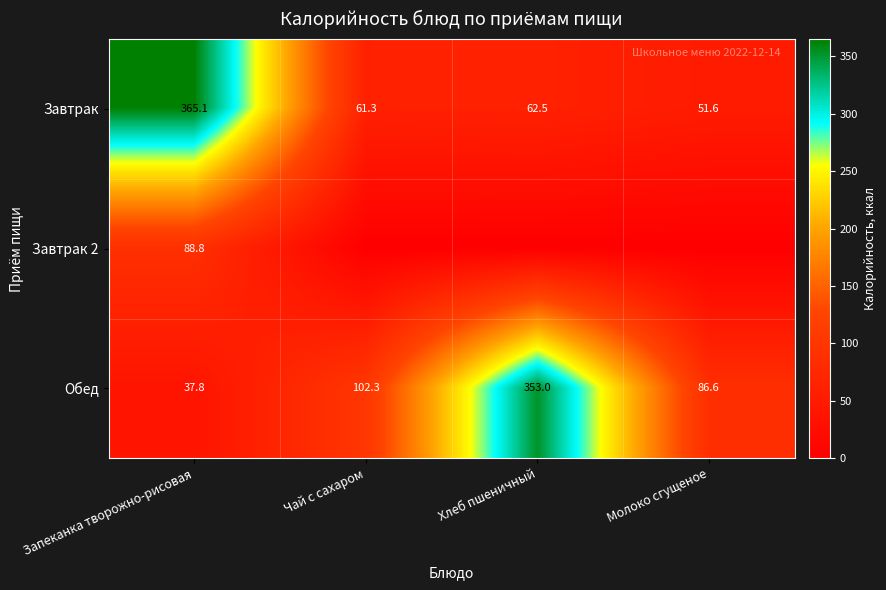

Is the value of Завтрак at Запеканка творожно-рисовая greater than the value of Обед at Хлеб пшеничный?

Yes